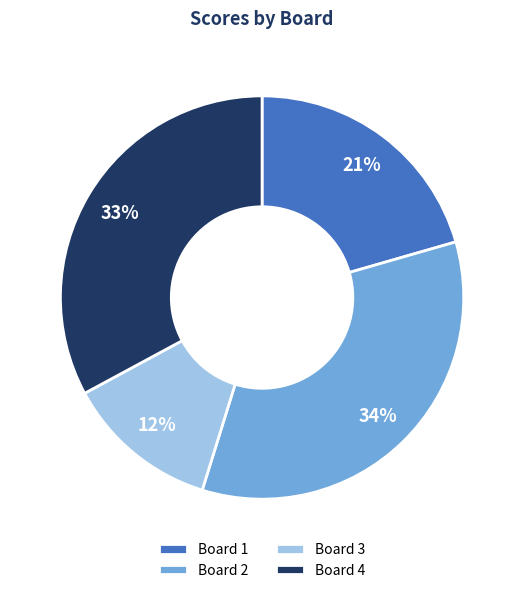

Which slice is the smallest?

Board 3